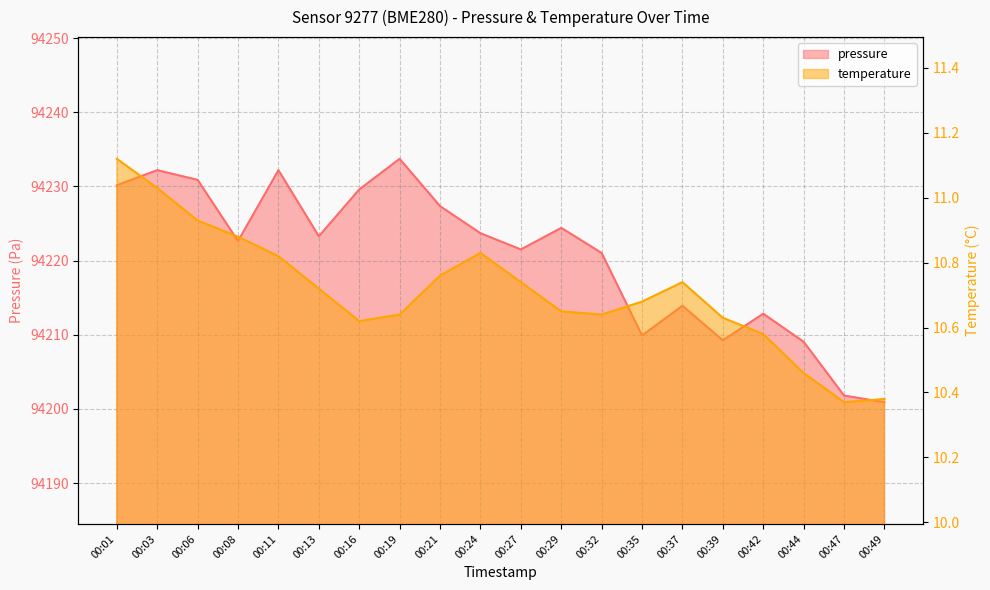

What is the value of the pressure point at the 5th from the left?

94232.2